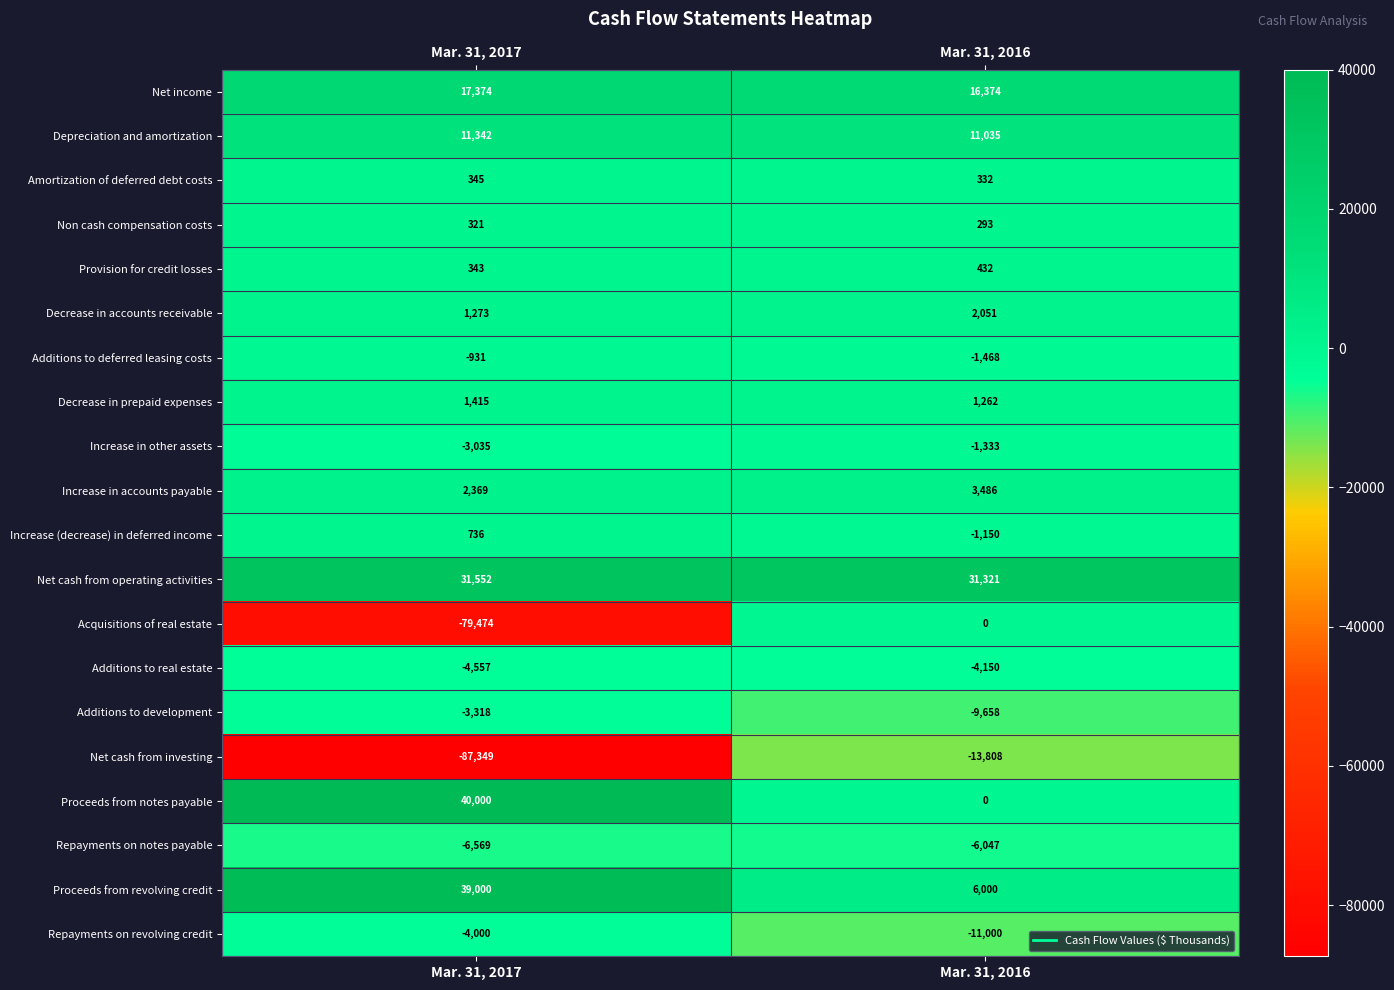

Rank the series by their maximum value, from highest to lowest.

Proceeds from notes payable, Proceeds from revolving credit, Net cash from operating activities, Net income, Depreciation and amortization, Increase in accounts payable, Decrease in accounts receivable, Decrease in prepaid expenses, Increase (decrease) in deferred income, Provision for credit losses, Amortization of deferred debt costs, Non cash compensation costs, Acquisitions of real estate, Additions to deferred leasing costs, Increase in other assets, Additions to development, Repayments on revolving credit, Additions to real estate, Repayments on notes payable, Net cash from investing